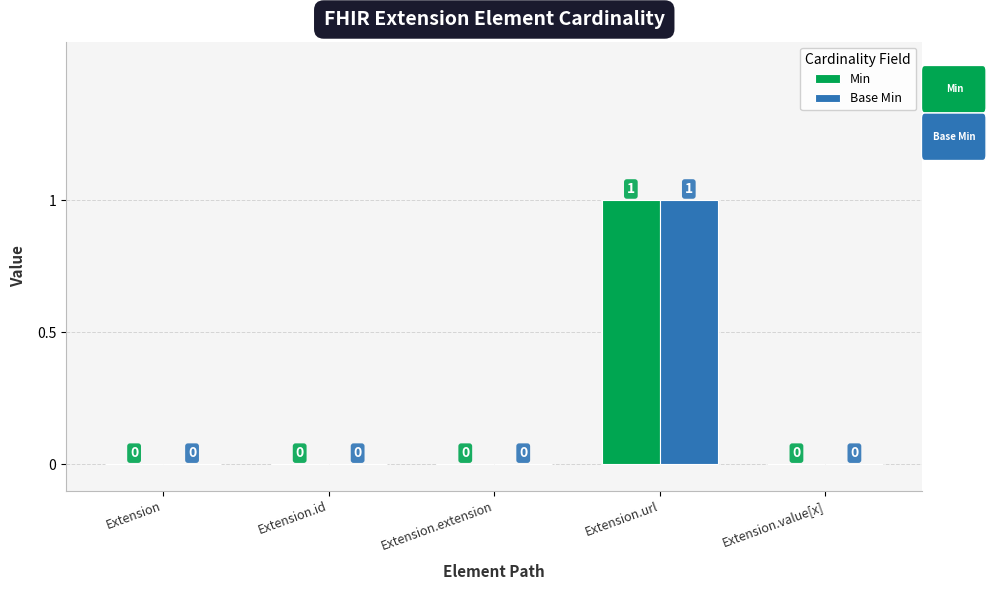

Reading left to right, extract all data points from this chart.

Min: Extension=0	Extension.id=0	Extension.extension=0	Extension.url=1	Extension.value[x]=0
Base Min: Extension=0	Extension.id=0	Extension.extension=0	Extension.url=1	Extension.value[x]=0